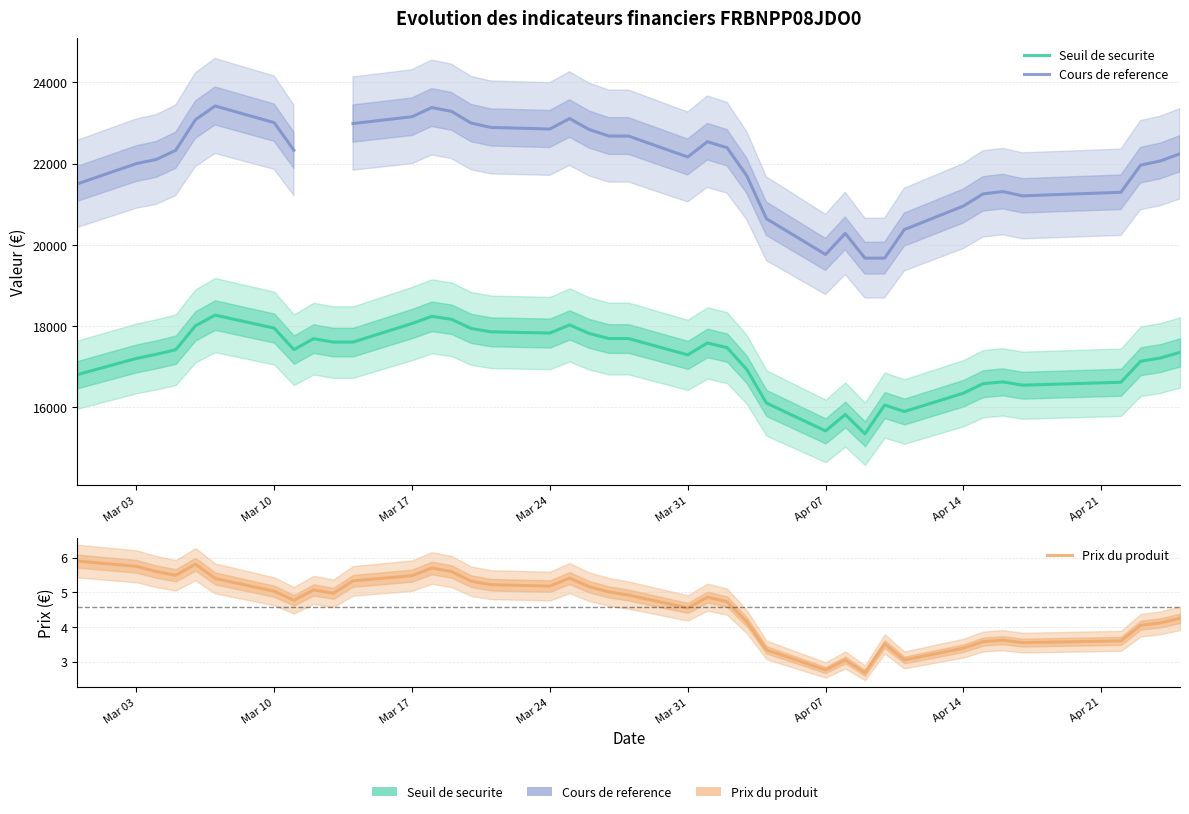

True or false: Cours de reference and Seuil de securite intersect in this chart.

False